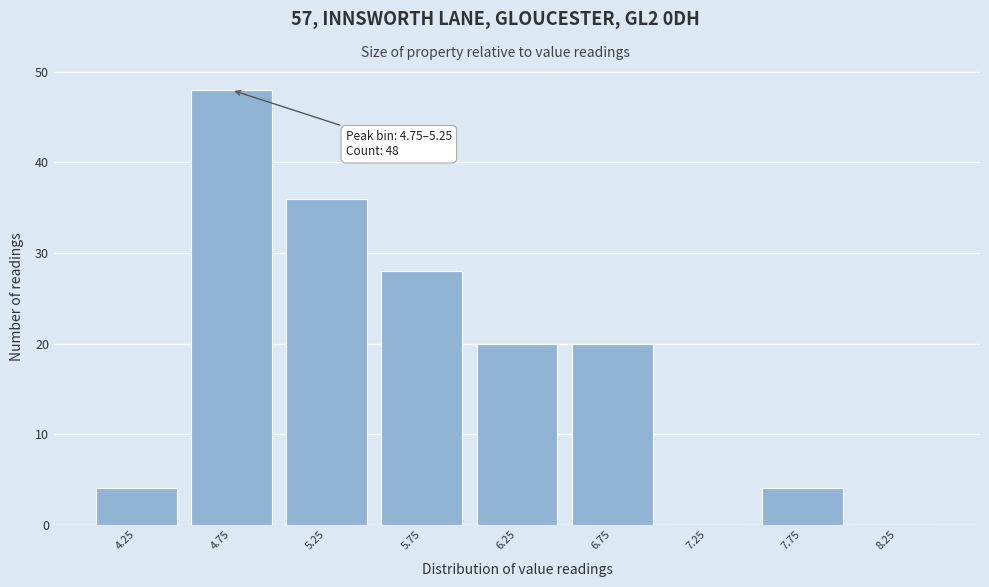

Reading left to right, transcribe all the data shown in this chart.

4.25=4	4.75=48	5.25=36	5.75=28	6.25=20	6.75=20	7.25=0	7.75=4	8.25=0